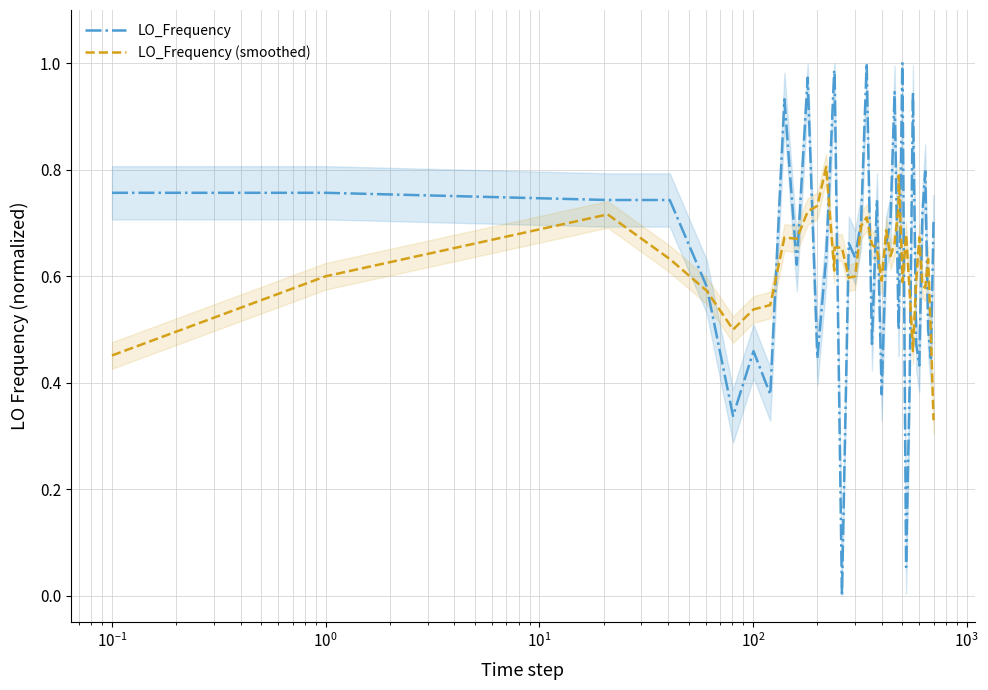

What are all the series names shown in the legend?

LO_Frequency, LO_Frequency (smoothed)